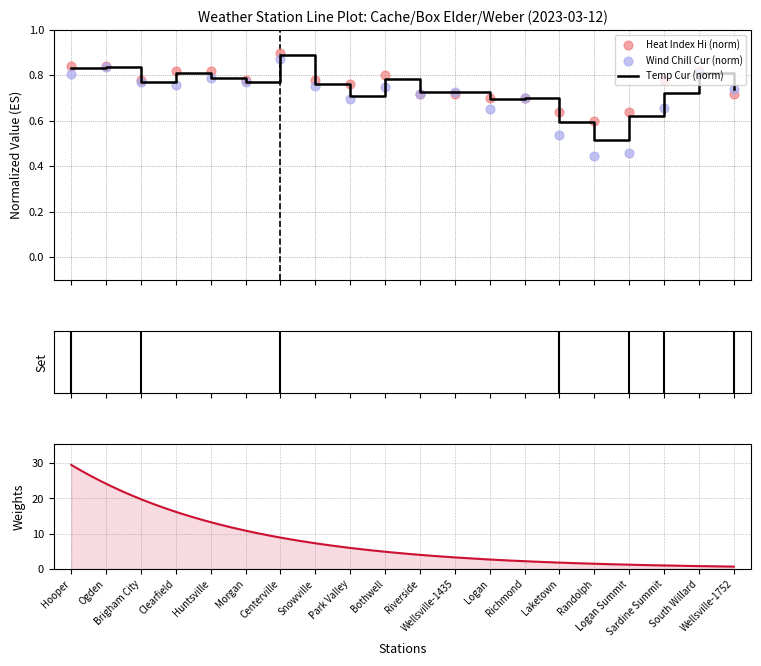

What is the total value across all series at Huntsville?

2.4